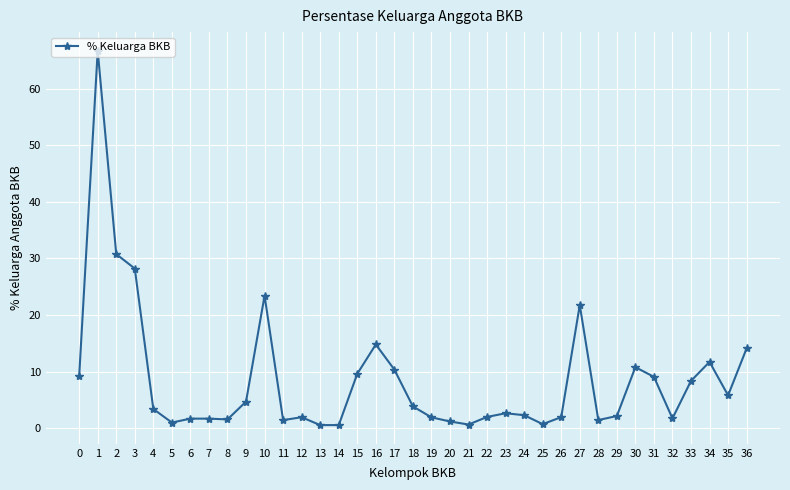

What is the difference between the values at 35 and 9?

1.1